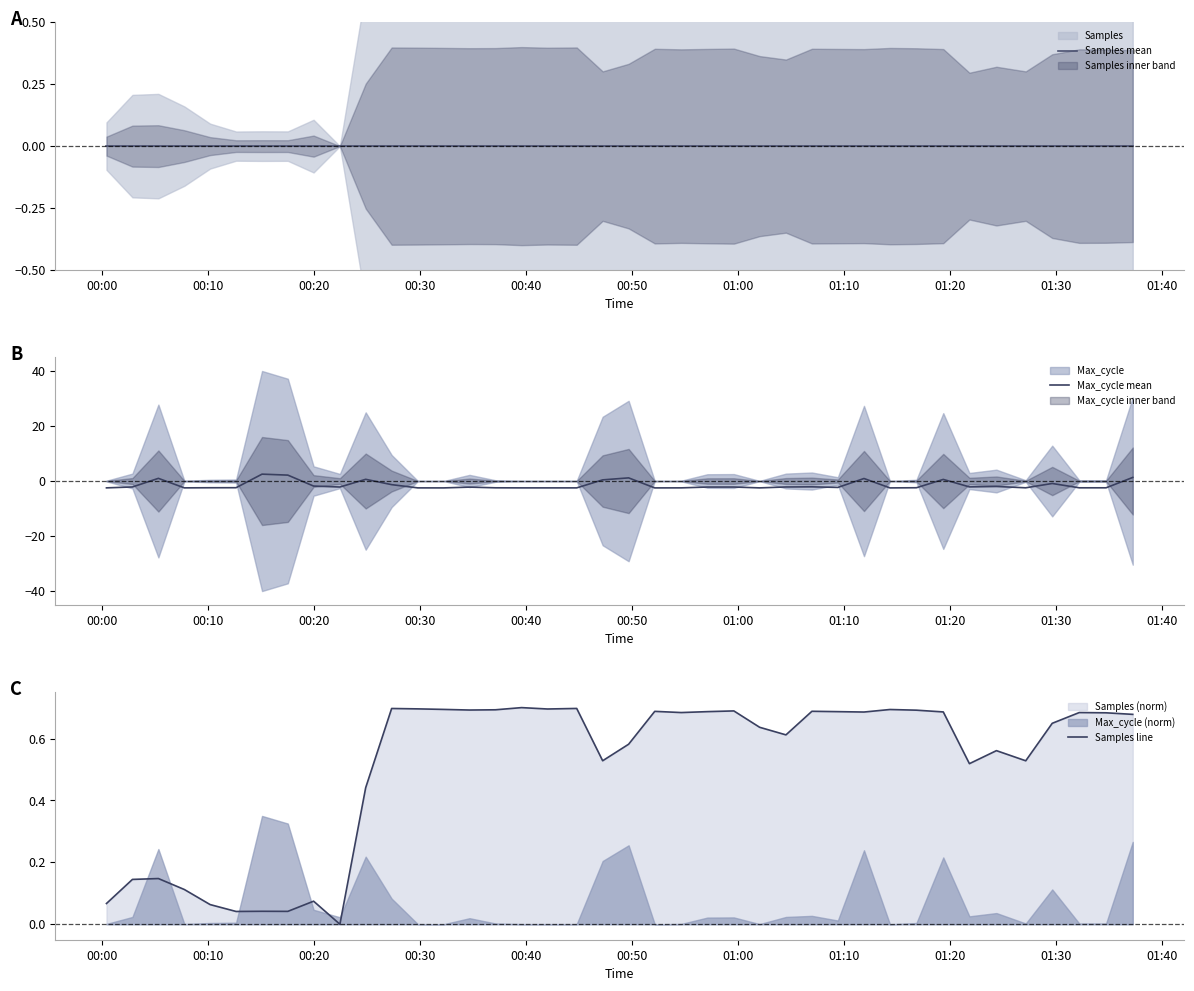

Reading right to left, what are all the values shown in this chart?

Samples mean: 0.0	0.0	0.0	0.0	0.0	0.0	0.0	0.0	0.0	0.0	0.0	0.0	0.0	0.0	0.0	0.0	0.0	0.0	0.0	0.0	0.0	0.0	0.0	0.0	0.0	0.0	0.0	0.0	0.0	0.0	0.0	0.0	0.0	0.0	0.0	0.0	0.0	0.0	0.0	0.0
Max_cycle mean: 1.3	-2.5	-2.5	-0.9	-2.5	-2.0	-2.1	0.6	-2.4	-2.5	0.9	-2.3	-2.1	-2.2	-2.5	-2.2	-2.2	-2.5	-2.5	1.1	0.4	-2.5	-2.5	-2.5	-2.5	-2.2	-2.5	-2.5	-1.3	0.6	-2.2	-1.8	2.1	2.5	-2.4	-2.4	-2.5	1.0	-2.2	-2.5
Samples line: 0.7	0.7	0.7	0.6	0.5	0.6	0.5	0.7	0.7	0.7	0.7	0.7	0.7	0.6	0.6	0.7	0.7	0.7	0.7	0.6	0.5	0.7	0.7	0.7	0.7	0.7	0.7	0.7	0.7	0.4	0.0	0.1	0.0	0.0	0.0	0.1	0.1	0.1	0.1	0.1